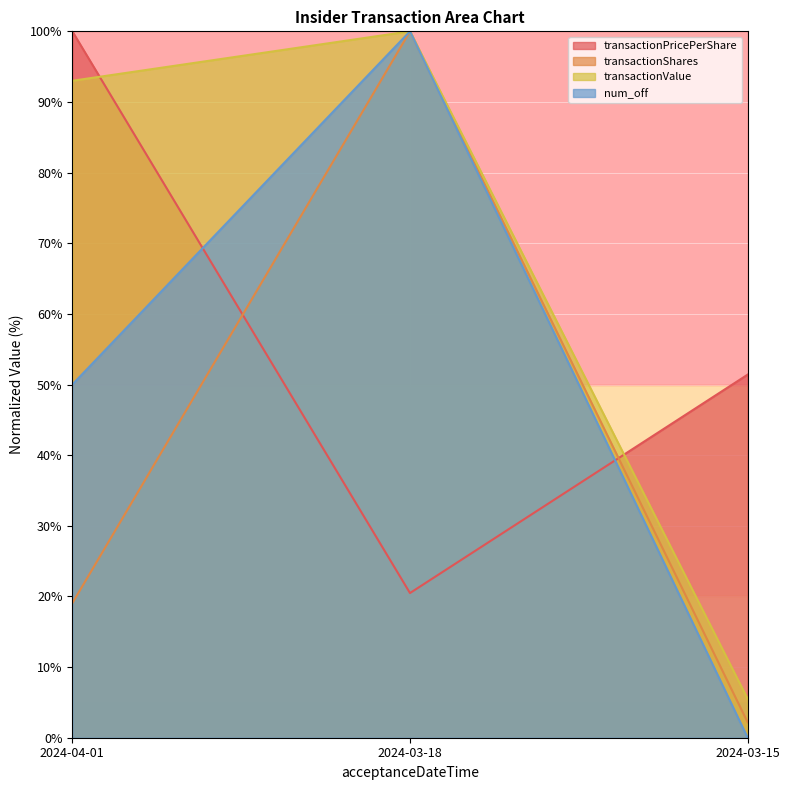

Between 2024-04-01 and 2024-03-15, which is larger?

2024-04-01